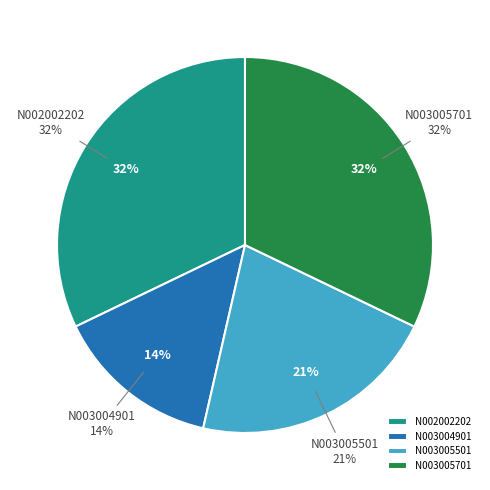

What percentage is NOT represented by N003005701?

67.9%